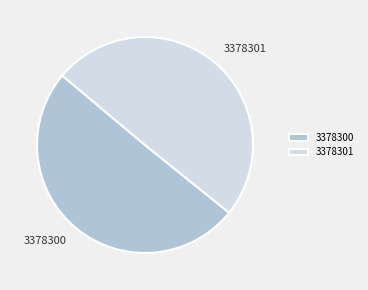

What is the majority slice?

3378300